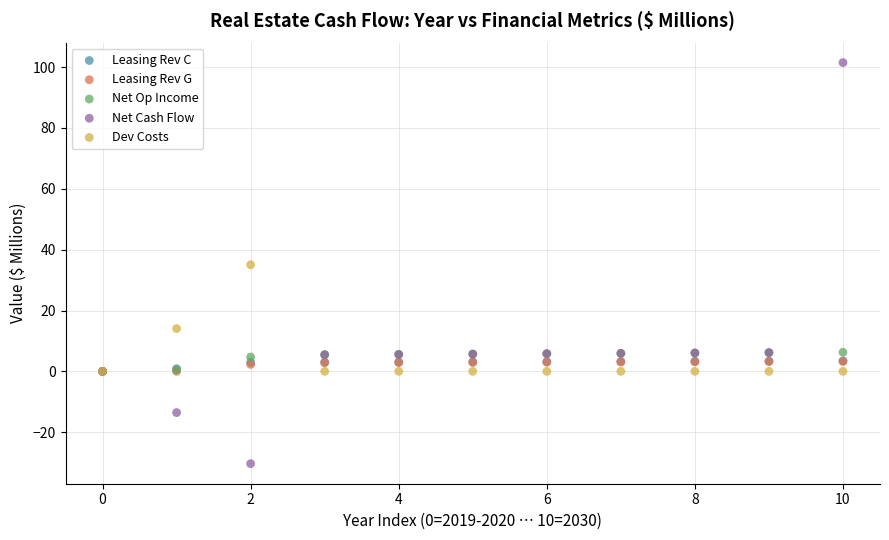

Which series has the largest Y range (max minus min)?

Net Cash Flow